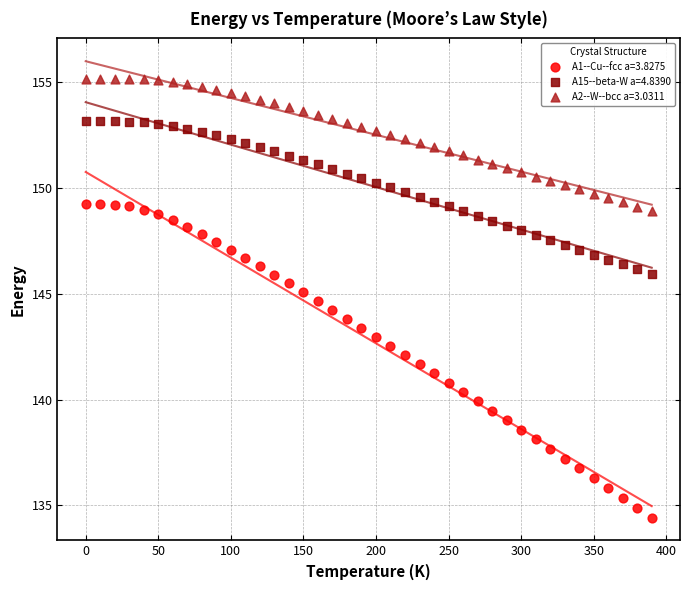

What is the X range (max minus min) for the scatter plot?

390.0